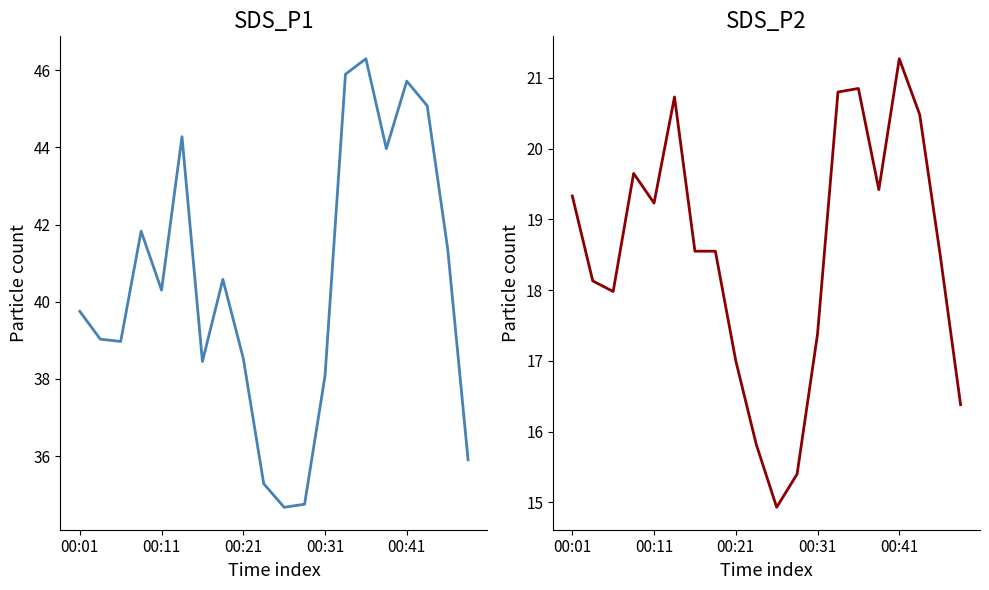

Is it true that SDS_P1 equals 78.7 at 13?

False